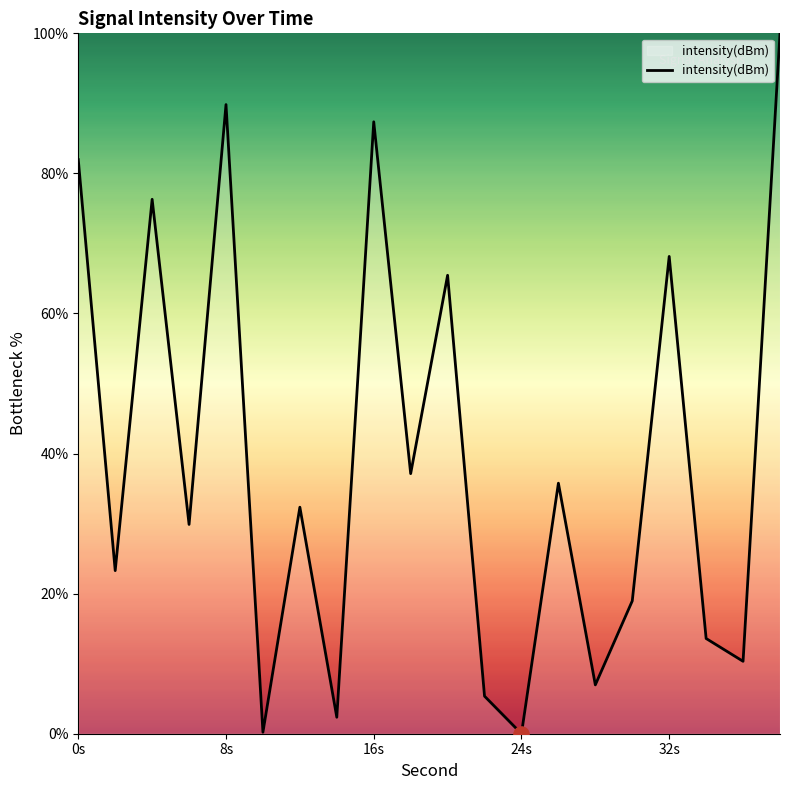

What is the difference between the maximum and minimum values?

100.0